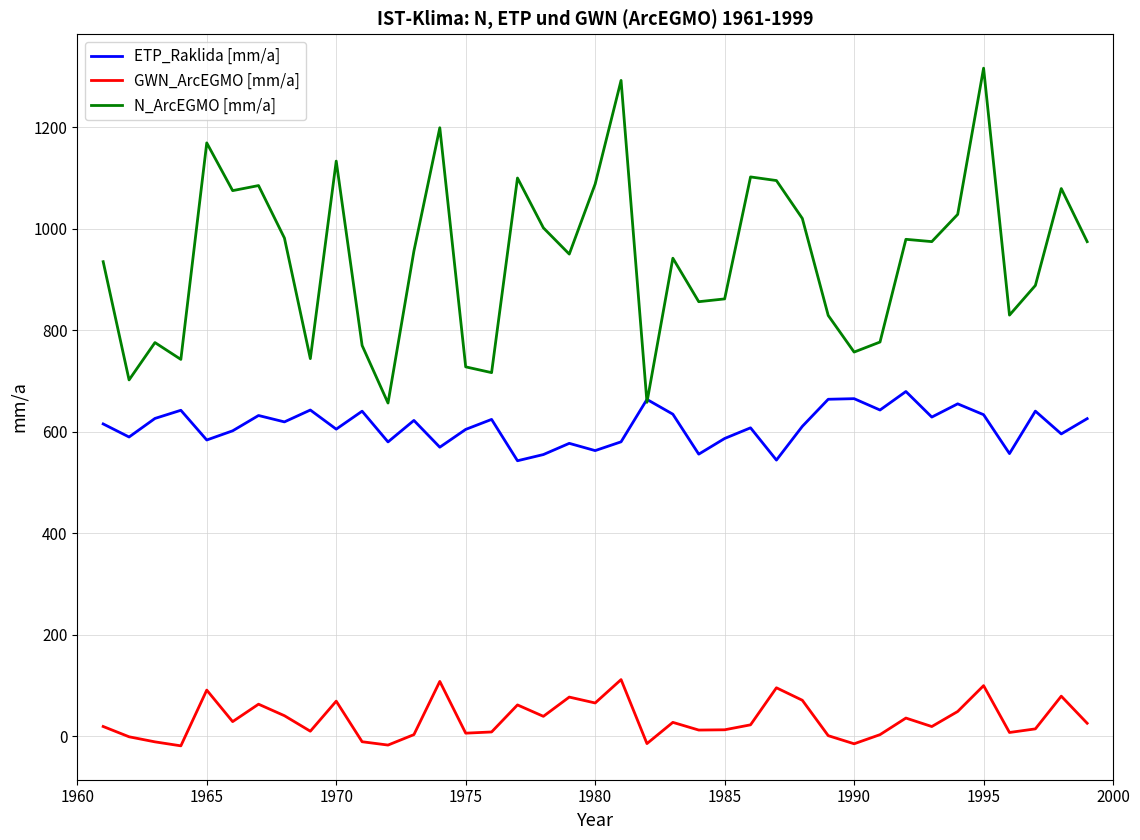

Which series has the widest spread of values?

N_ArcEGMO [mm/a]